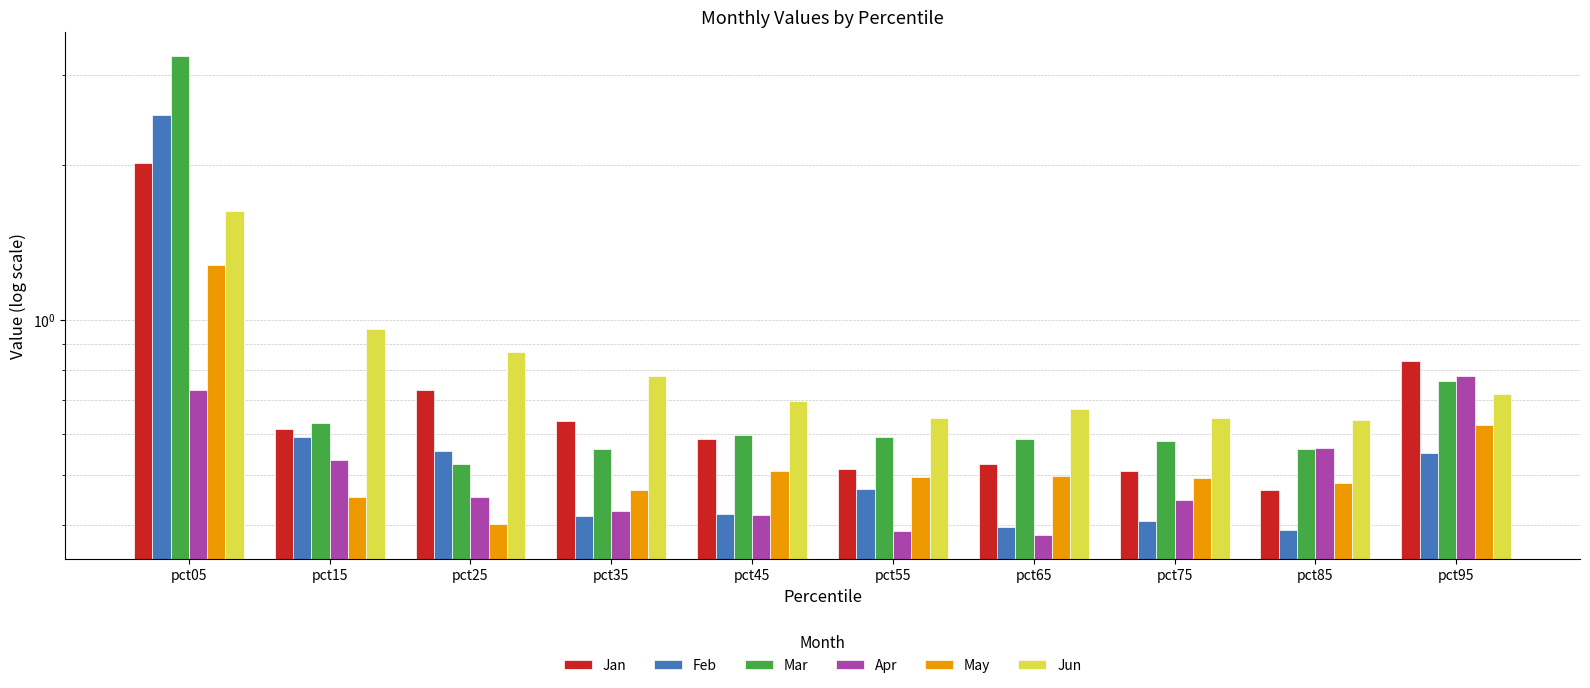

What is the spread (max minus min) of values at pct15?

0.5